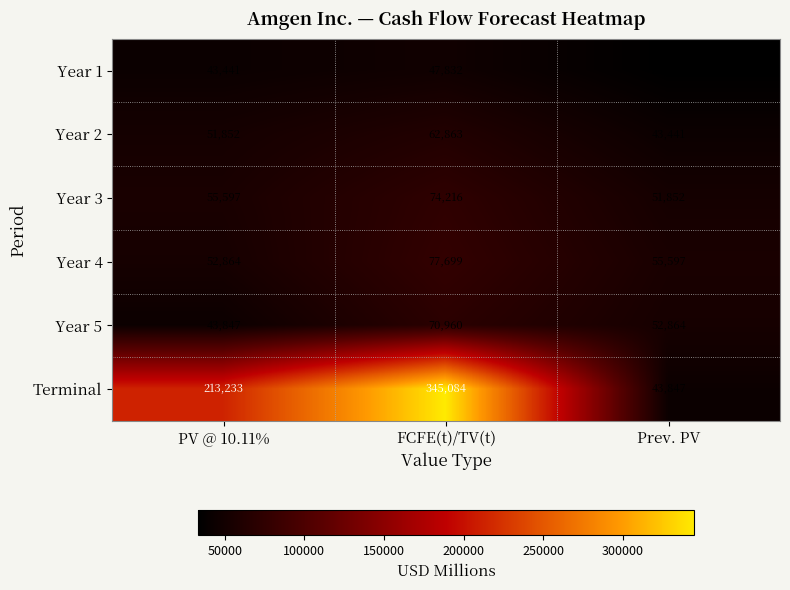

Reading left to right, list all the values displayed in this chart.

Year 1: 43441	47832	33035
Year 2: 51852	62863	43441
Year 3: 55597	74216	51852
Year 4: 52864	77699	55597
Year 5: 43847	70960	52864
Terminal: 213233	345084	43847